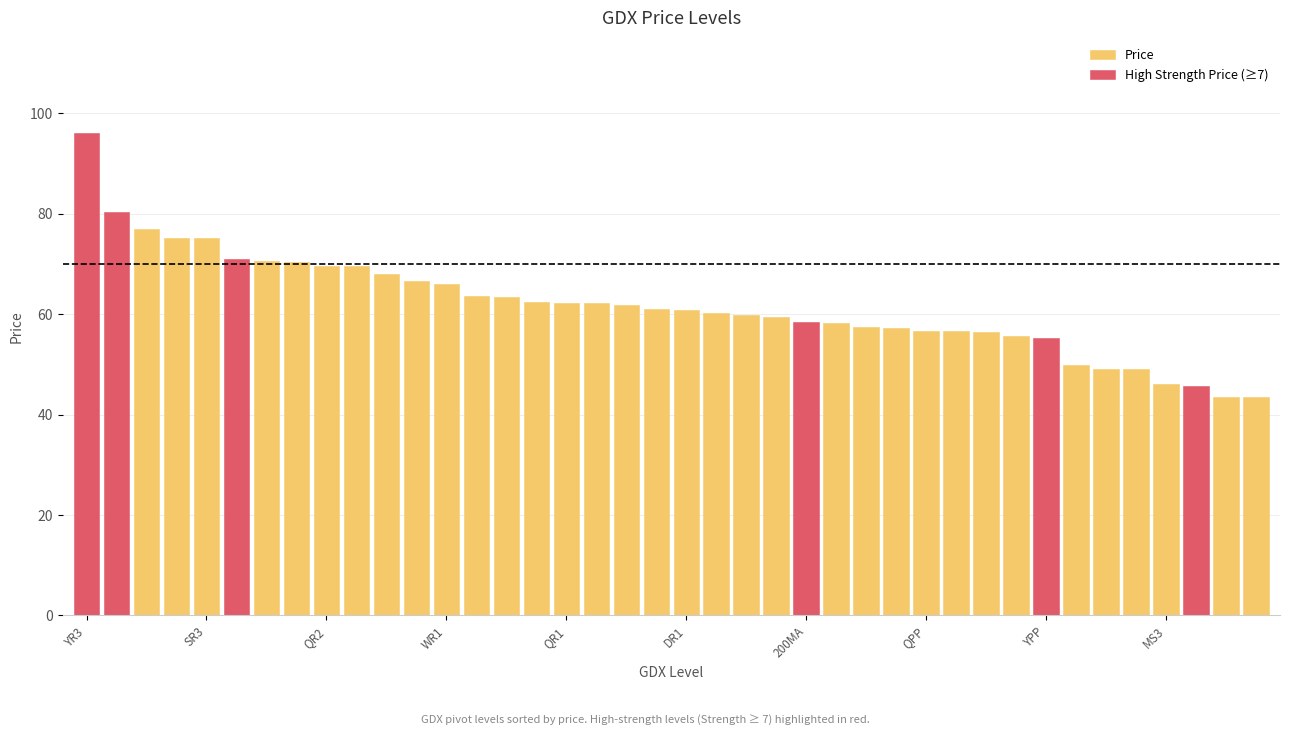

Which series has the largest range (max minus min)?

High Strength Price (≥7)